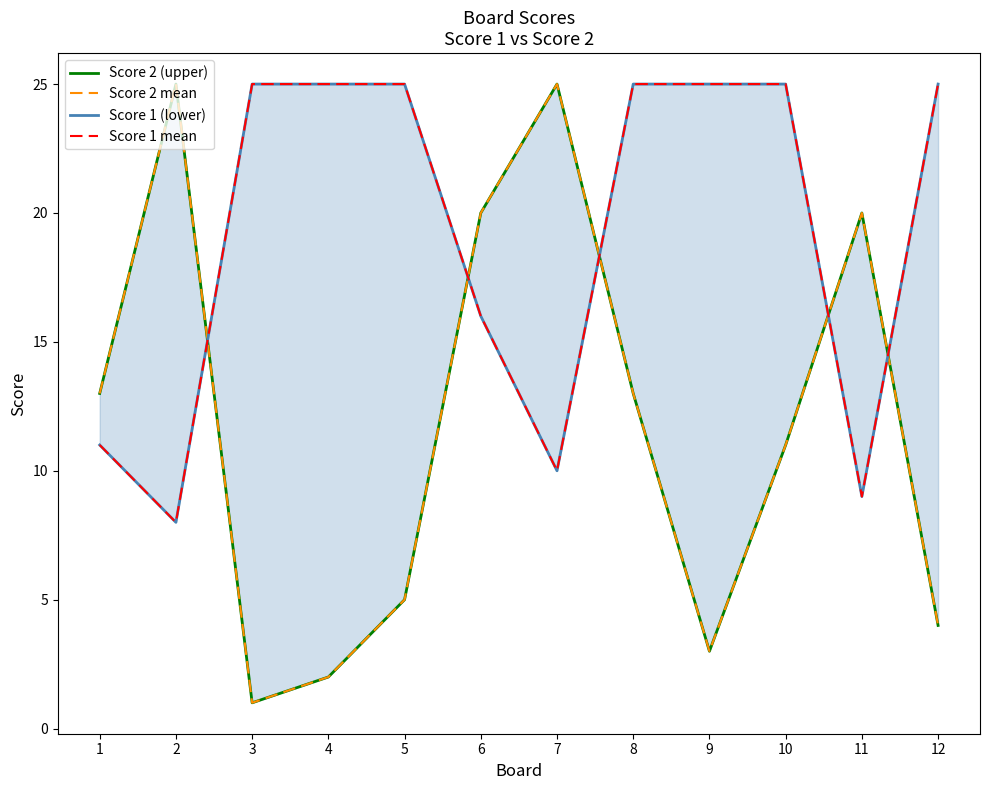

What is the value of the Score 2 mean point at the 9th from the left?

3